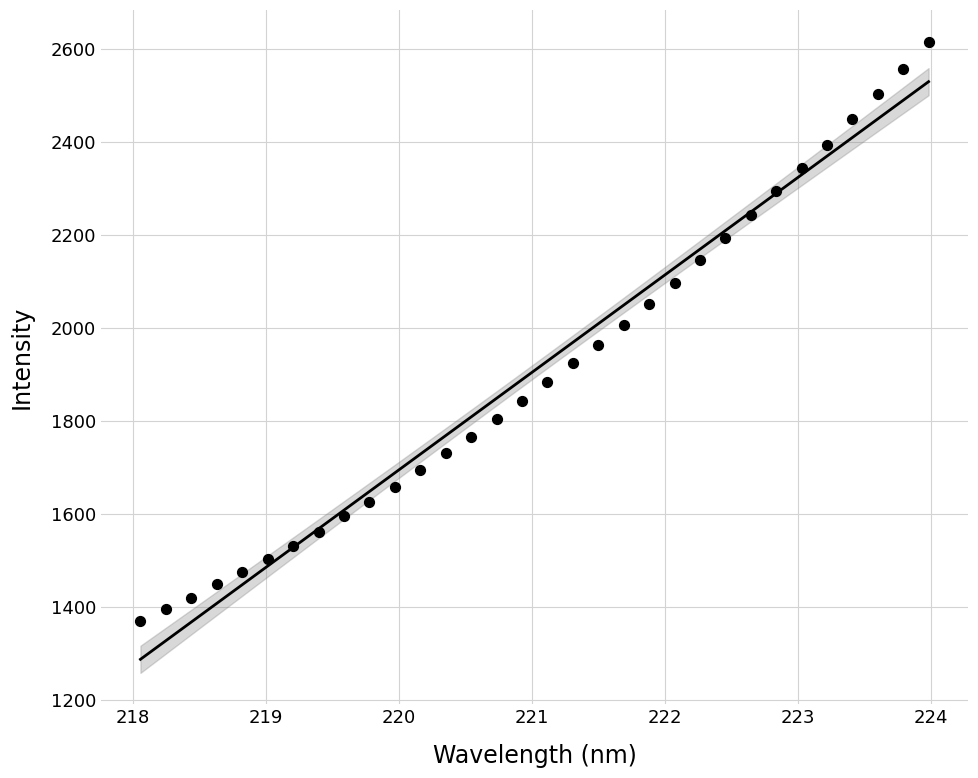

What is the range of Y values (max minus min)?

1247.3